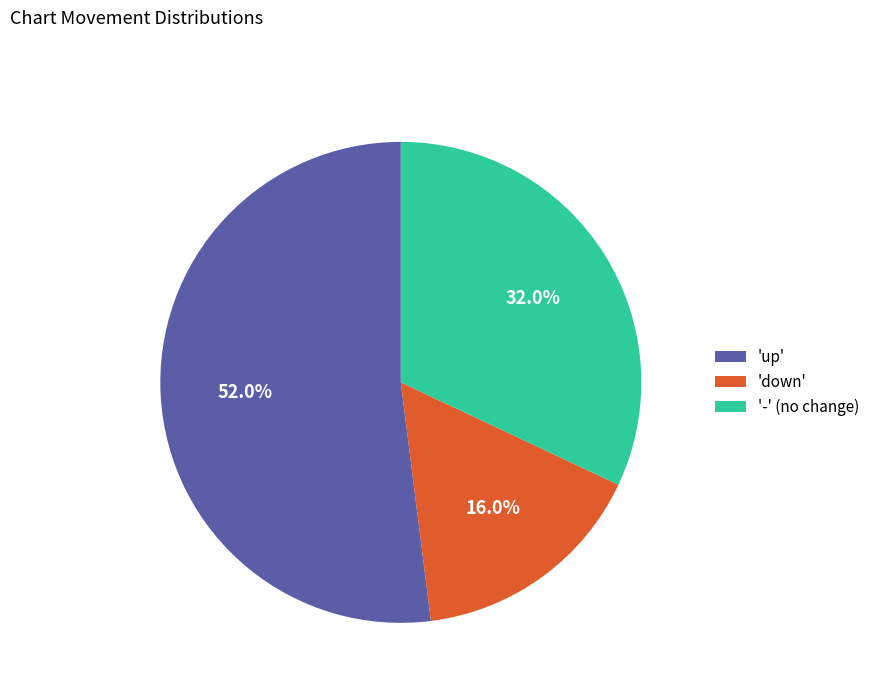

What percentage do 'up' and '-' (no change) together represent?

84.0%